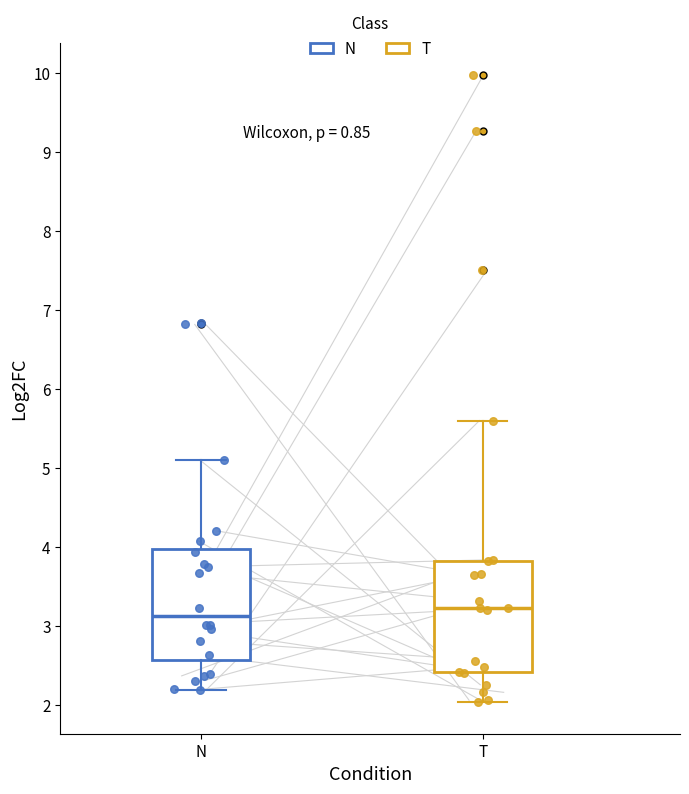

Where is the lower edge of the box for N on the y-axis? The values are not printed on the chart, so give them approximately, as read against the axis.

2.6